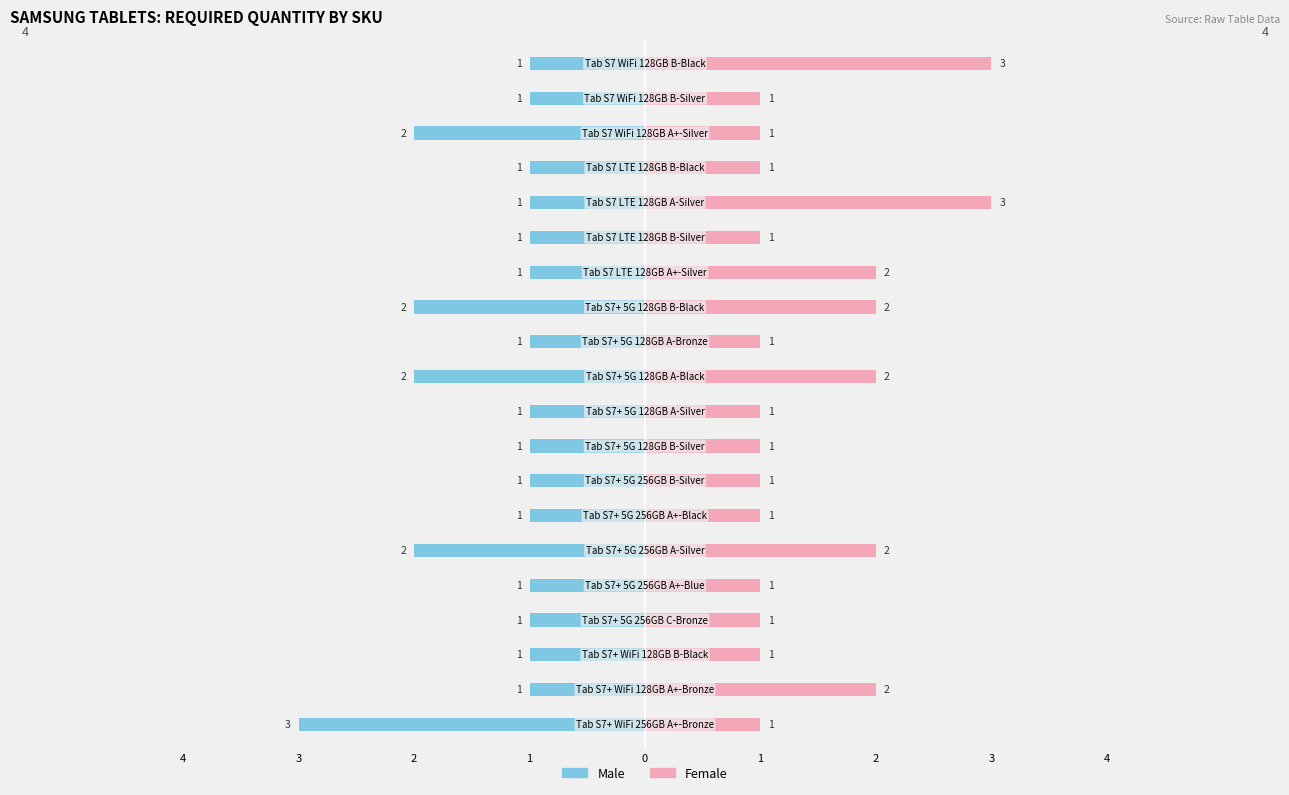

Count the number of data series in this chart.

2